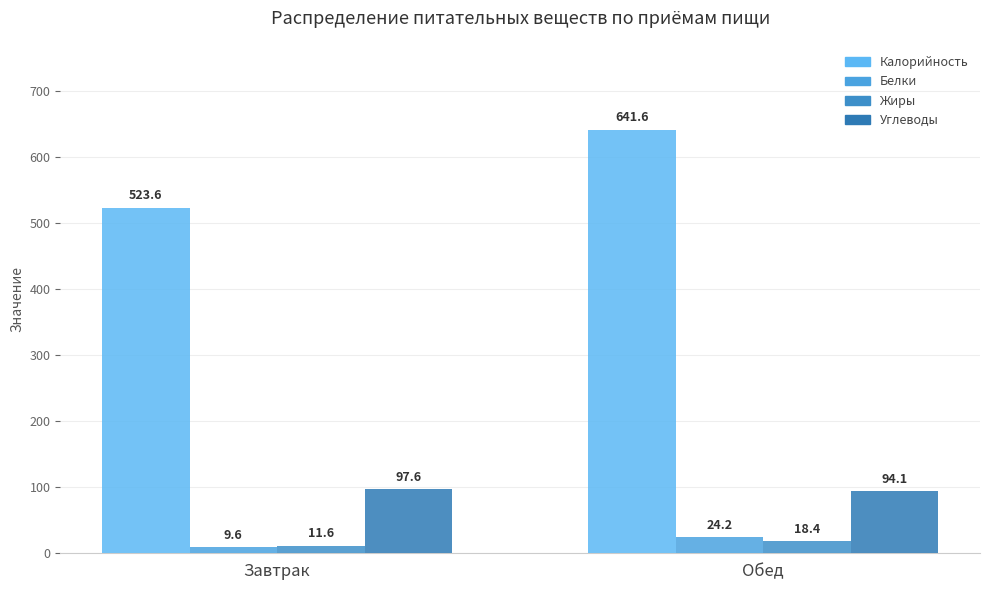

The Жиры series shows 11.6 at Завтрак. True or false?

True